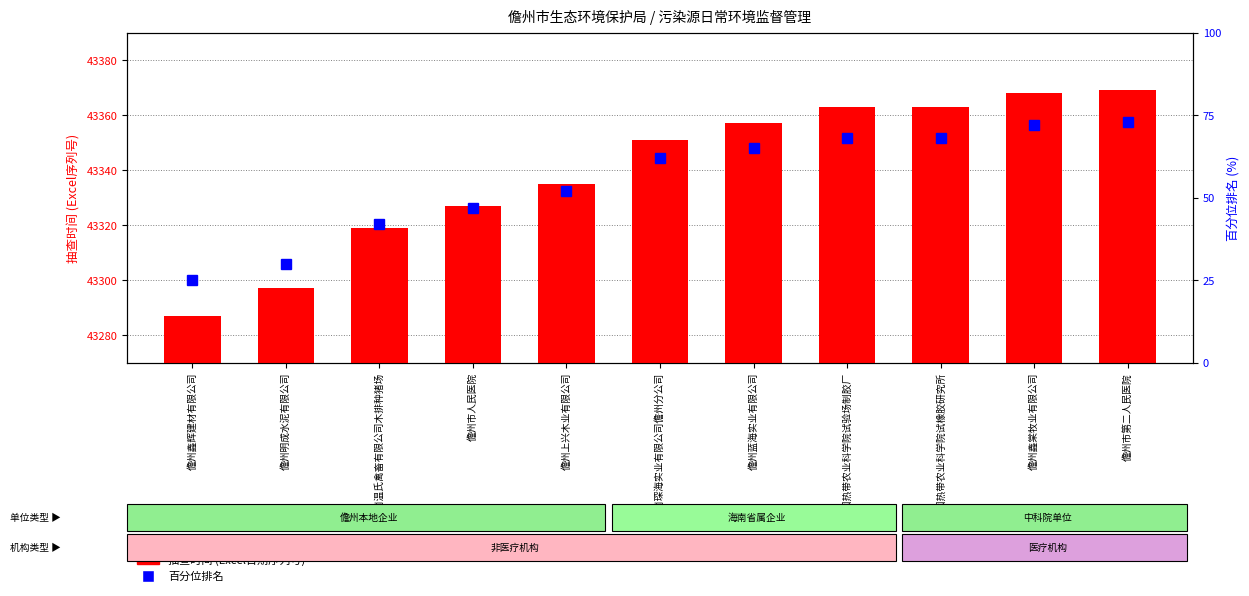

Rank the categories by 抽查时间 value from lowest to highest.

儋州鑫辉建材有限公司, 儋州明成水泥有限公司, 海南温氏禽畜有限公司木排种猪场, 儋州市人民医院, 儋州上兴木业有限公司, 海南琛海实业有限公司儋州分公司, 儋州蓝海实业有限公司, 中国热带农业科学院试验场制胶厂, 中国热带农业科学院试橡胶研究所, 儋州鑫棠牧业有限公司, 儋州市第二人民医院